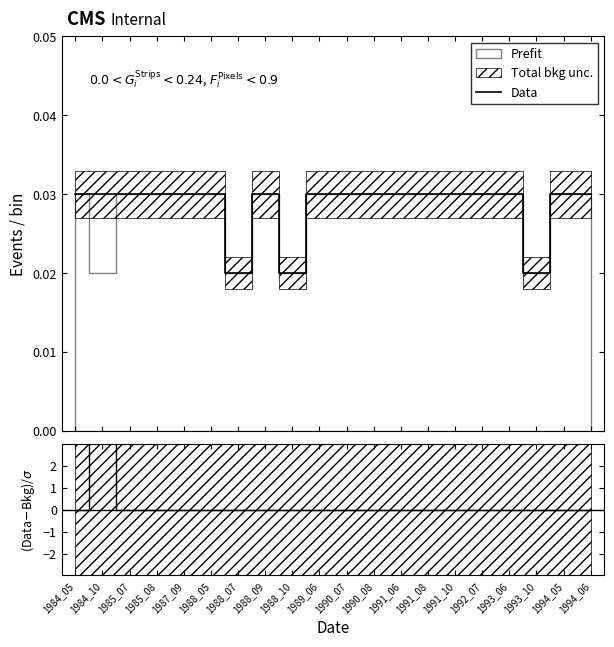

At which category is the sum across all series the highest?

1984_10